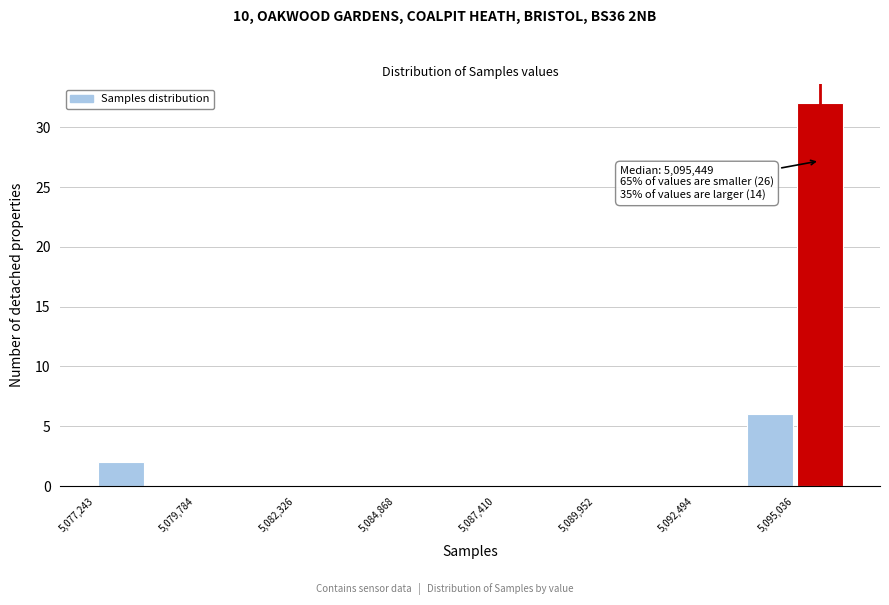

Read against the x-axis, roughly where is the centre of the tallest bar?

5095500